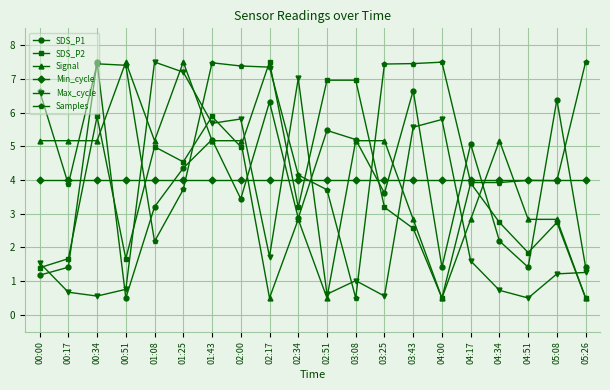

Rank the series at 00:17 from highest to lowest value.

Signal, Min_cycle, Samples, SDS_P2, SDS_P1, Max_cycle